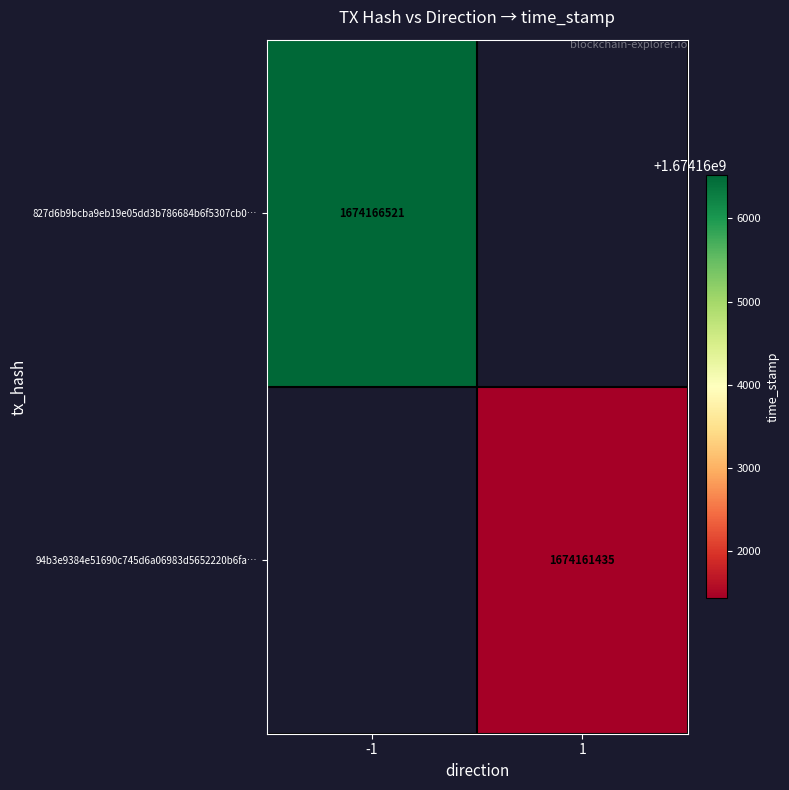

Which category has the lowest value across all series?

1